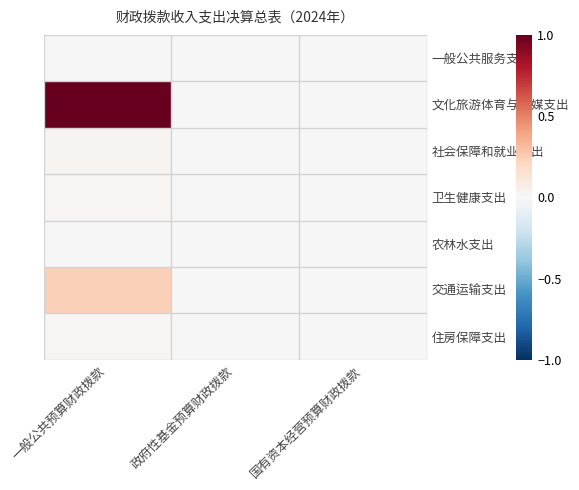

At 一般公共预算财政拨款, list the series in order from largest to smallest.

文化旅游体育与传媒支出, 交通运输支出, 社会保障和就业支出, 卫生健康支出, 住房保障支出, 农林水支出, 一般公共服务支出